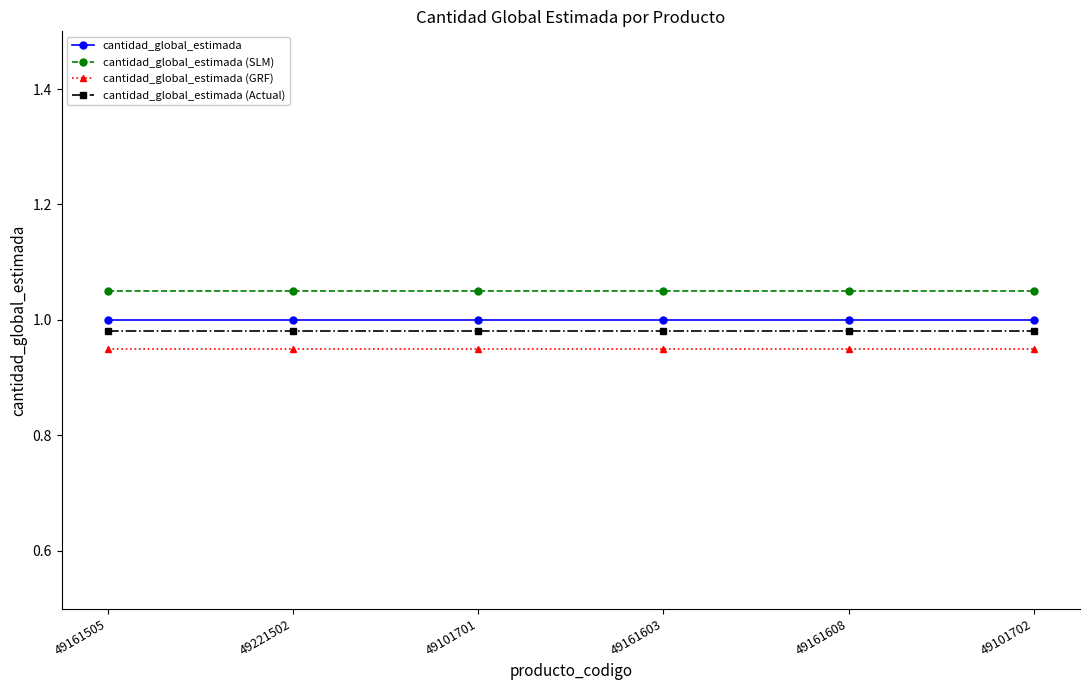

True or false: cantidad_global_estimada and cantidad_global_estimada (SLM) intersect in this chart.

False